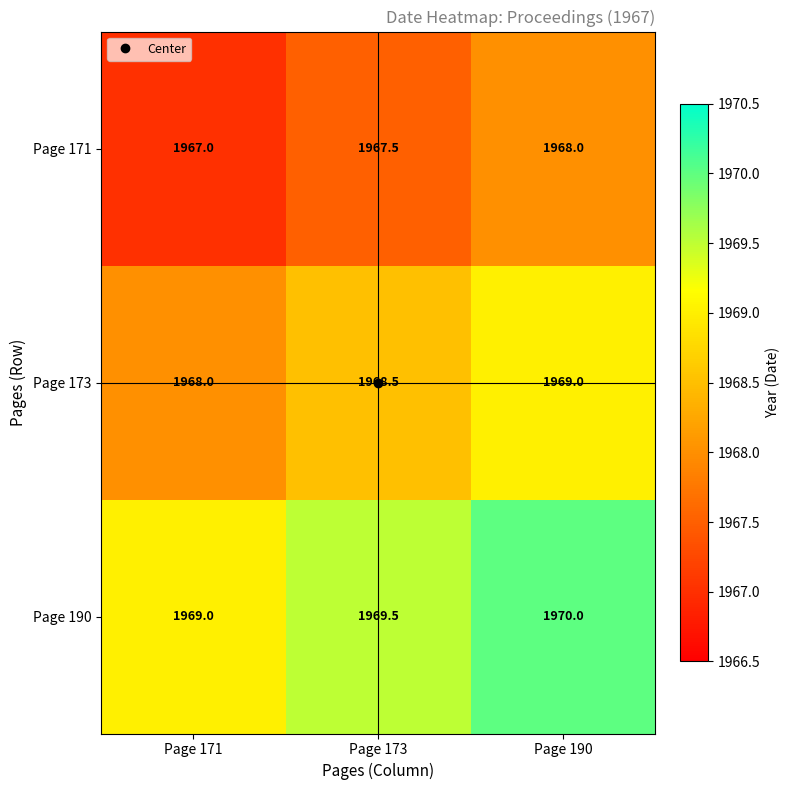

At which category does the chart reach its minimum across all series?

Page 171